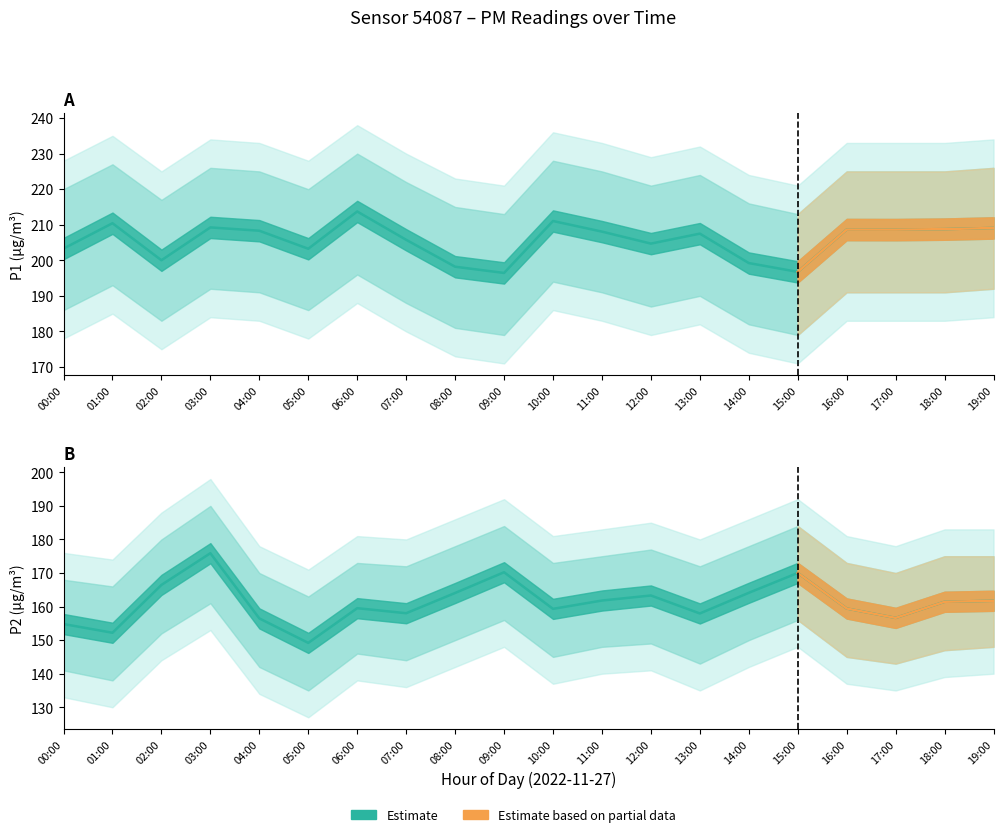

At 14:00, list the series in order from smallest to largest.

P2, P1